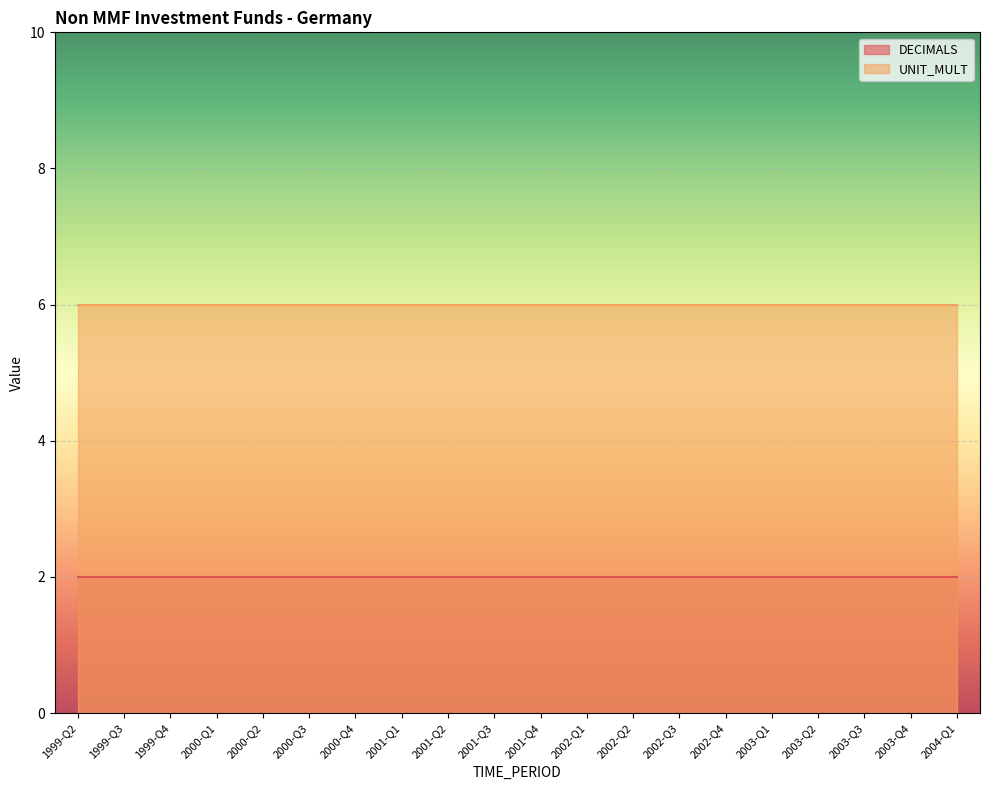

List the series in order of their overall mean, lowest first.

DECIMALS, UNIT_MULT